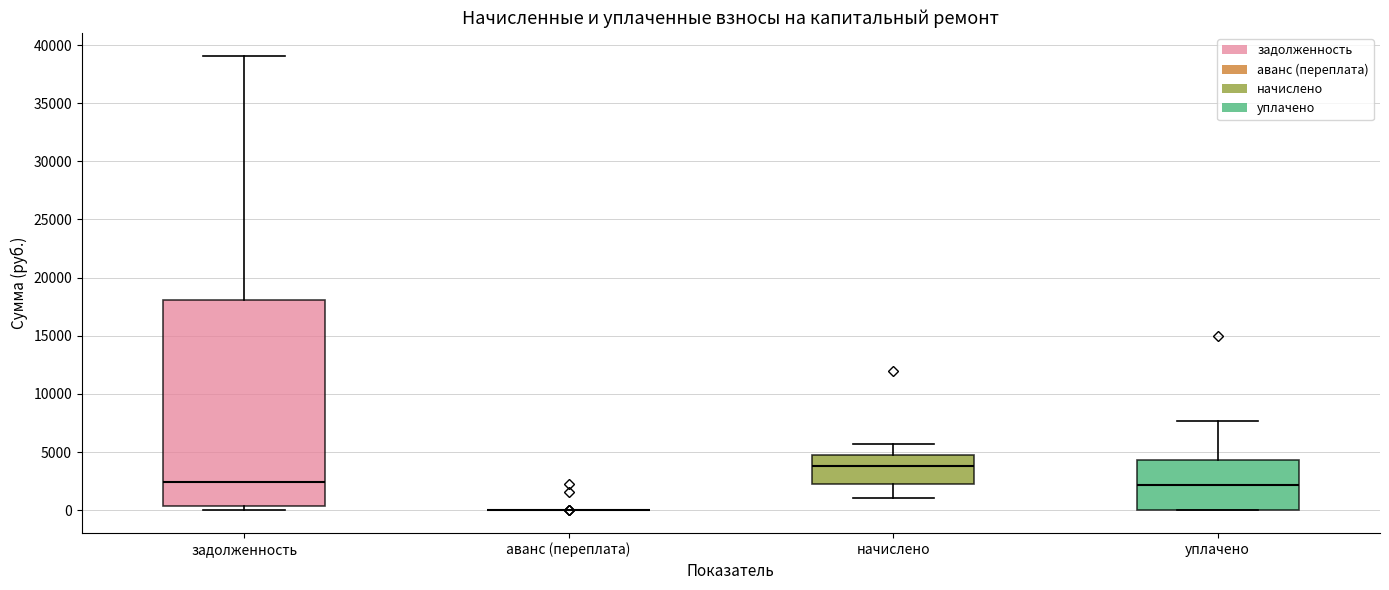

Reading left to right, transcribe this box plot: for each box, give where its median line is, the range the box spans, and where its two whiskers end, as read against the y-axis. The values are not printed on the chart, so give them approximately, as read against the axis.

задолженность: median 2500, box 500 to 18000, whiskers 0 to 39000
аванс (переплата): box collapsed to a line at 0, whiskers 0 to 0
начислено: median 4000, box 2000 to 4500, whiskers 1000 to 5500
уплачено: median 2000, box 0 to 4500, whiskers 0 to 7500